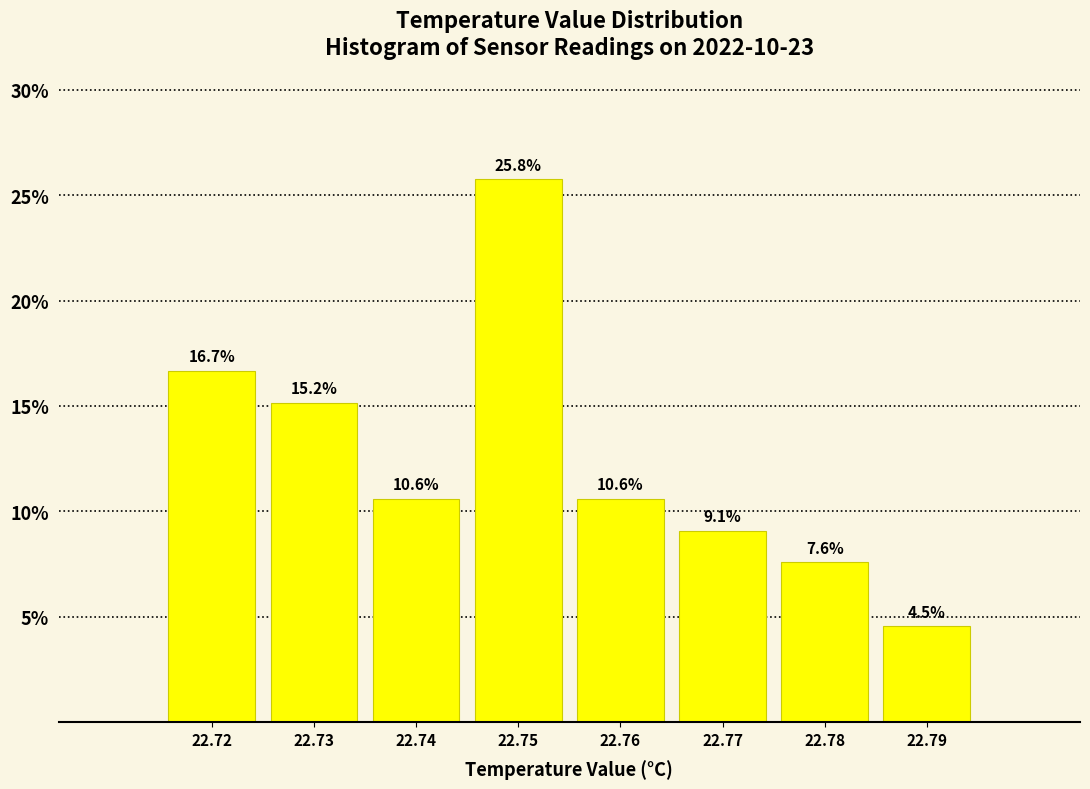

Over which range of the x-axis is the bar tallest?

22.745 to 22.755